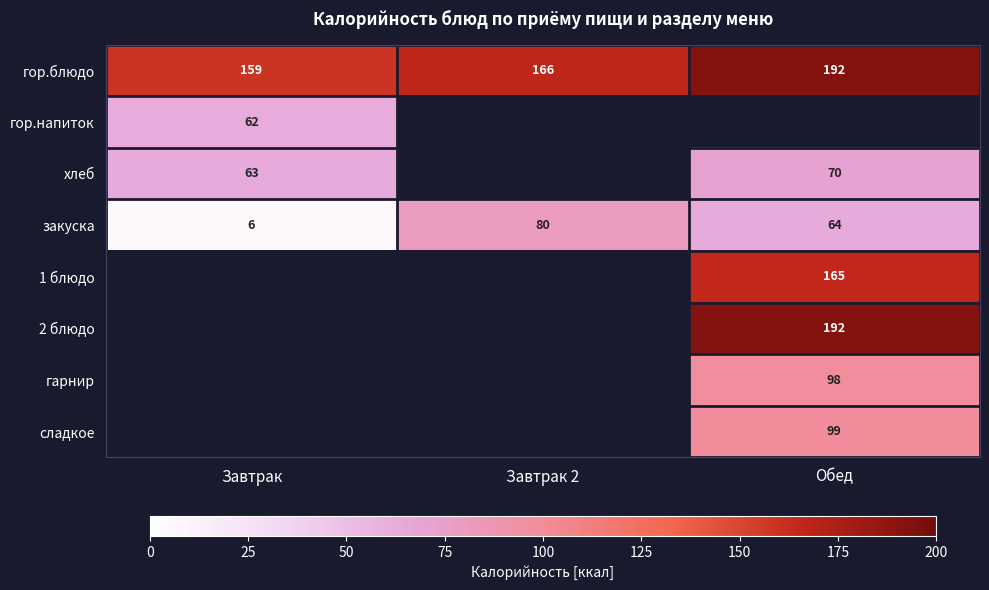

Is the value of гор.блюдо at Обед greater than the value of закуска at Обед?

Yes